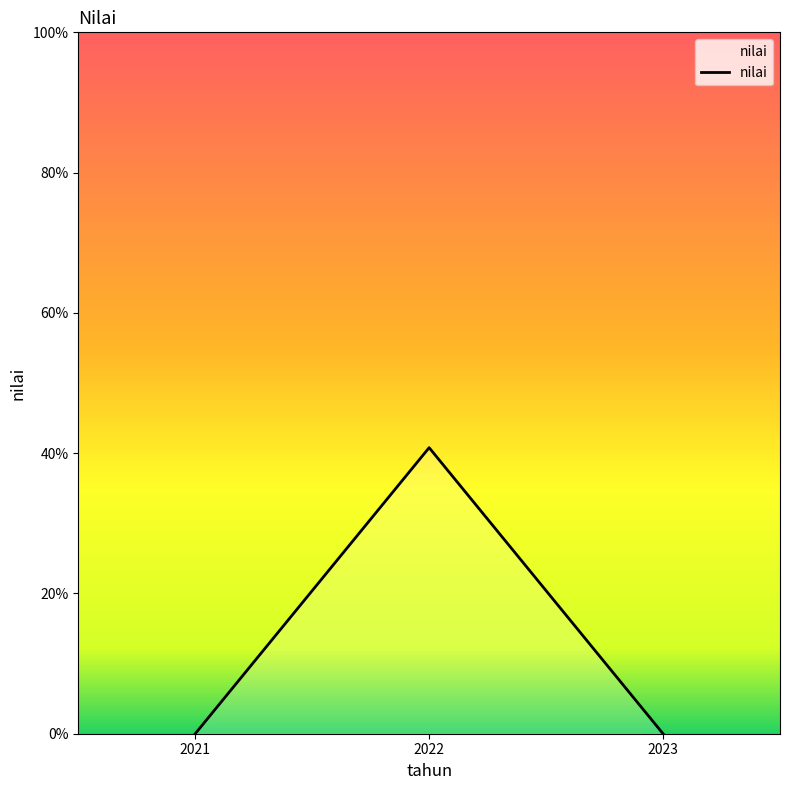

How many distinct data groups are displayed?

1